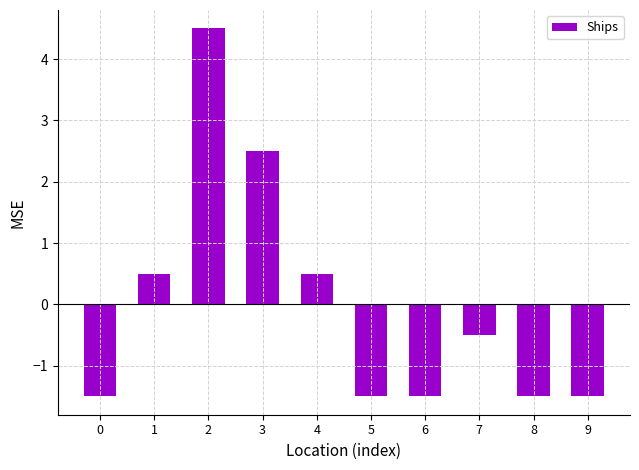

Is it true that the value at 9 is -0.7?

False